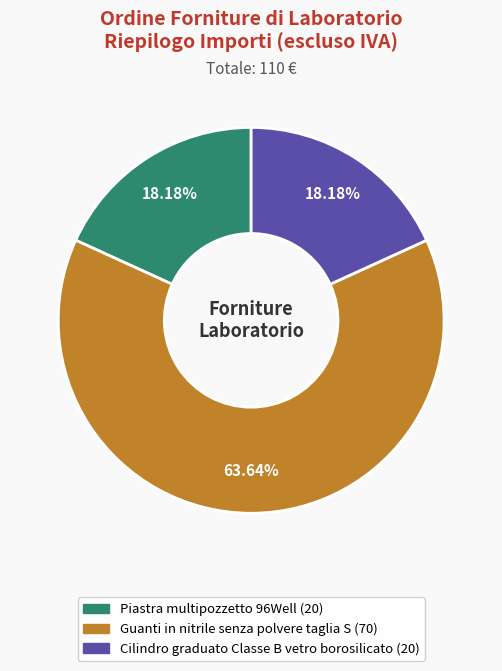

Which category has the biggest portion of the pie?

Guanti in nitrile senza polvere taglia S (70)